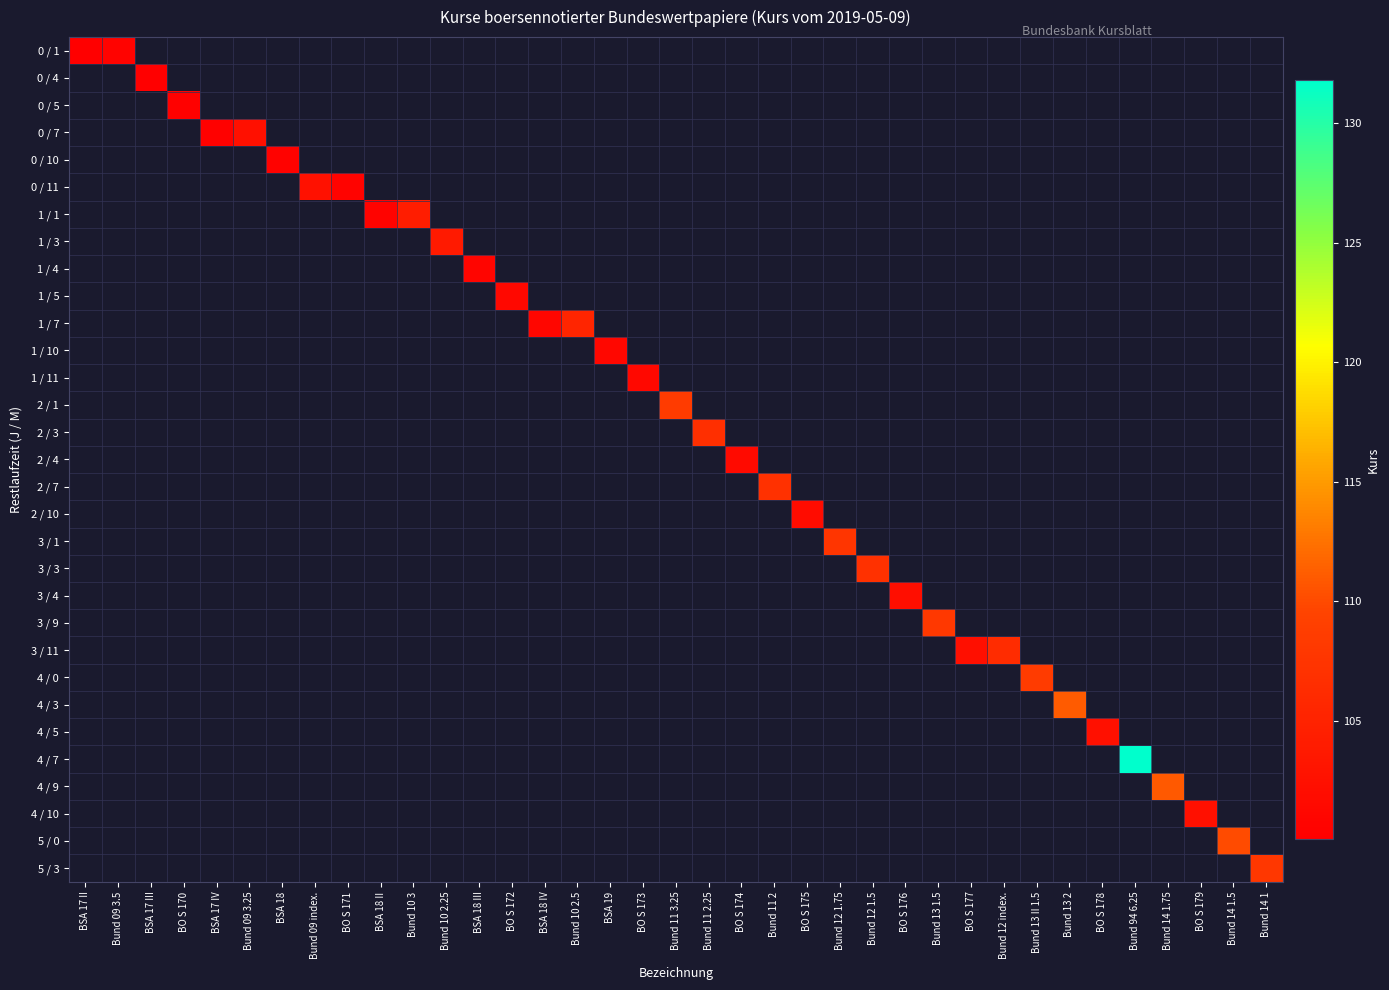

How many categories are shown in the chart?

37